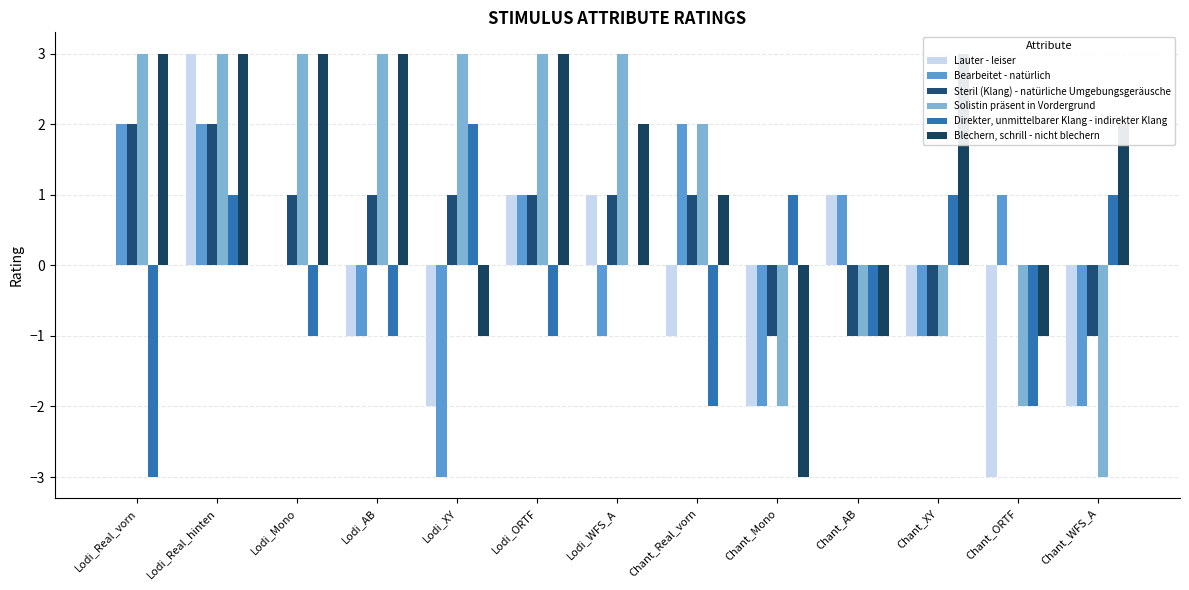

Reading left to right, list all the values displayed in this chart.

Lauter - leiser: 0	3	0	-1	-2	1	1	-1	-2	1	-1	-3	-2
Bearbeitet - natürlich: 2	2	0	-1	-3	1	-1	2	-2	1	-1	1	-2
Steril (Klang) - natürliche Umgebungsgeräusche: 2	2	1	1	1	1	1	1	-1	-1	-1	0	-1
Solistin präsent in Vordergrund: 3	3	3	3	3	3	3	2	-2	-1	-1	-2	-3
Direkter, unmittelbarer Klang - indirekter Klang: -3	1	-1	-1	2	-1	0	-2	1	-1	1	-2	1
Blechern, schrill - nicht blechern: 3	3	3	3	-1	3	2	1	-3	-1	3	-1	2